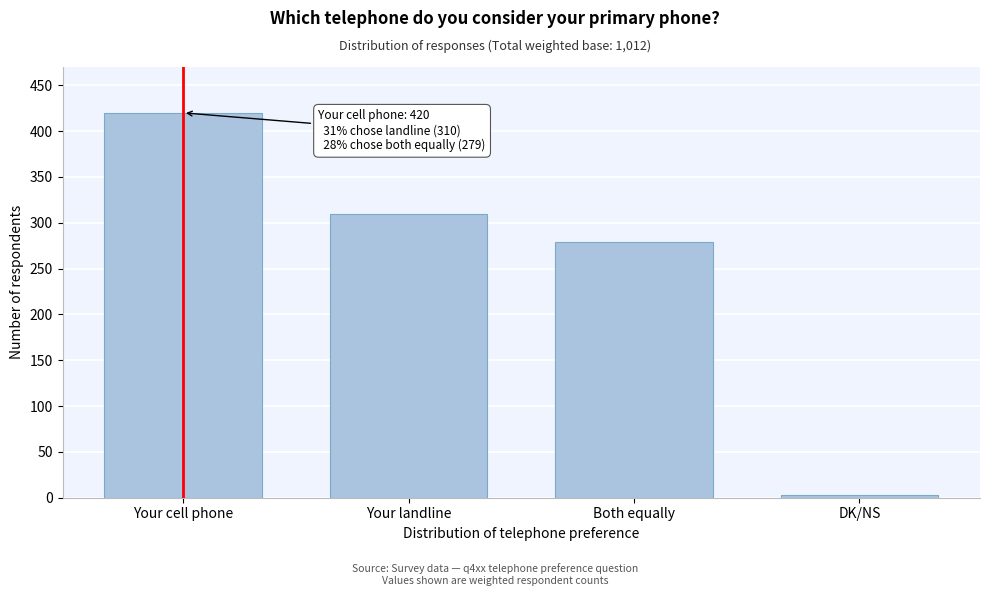

Reading left to right, transcribe all the data shown in this chart.

420	310	279	3